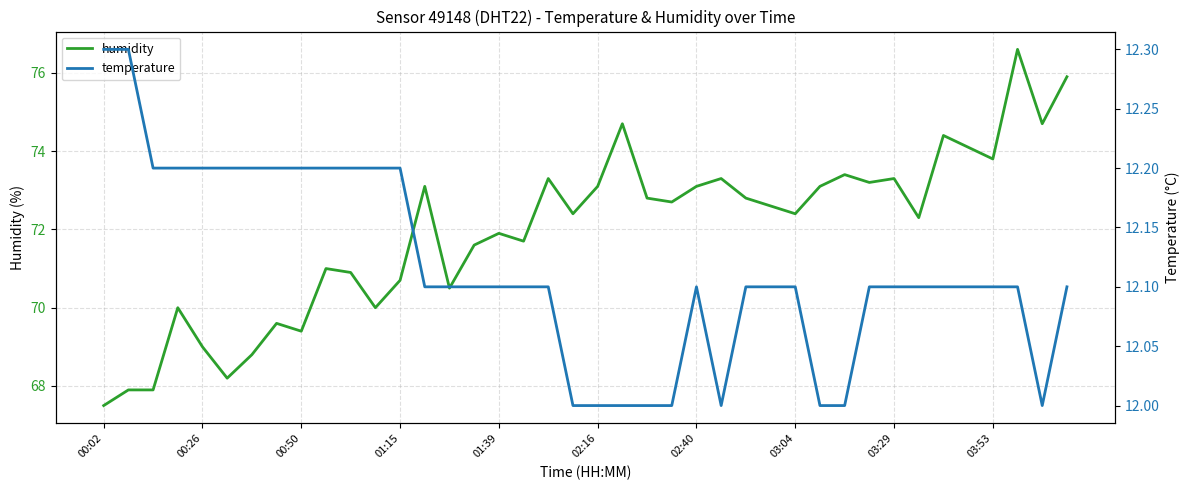

How many lines are shown in the chart?

2